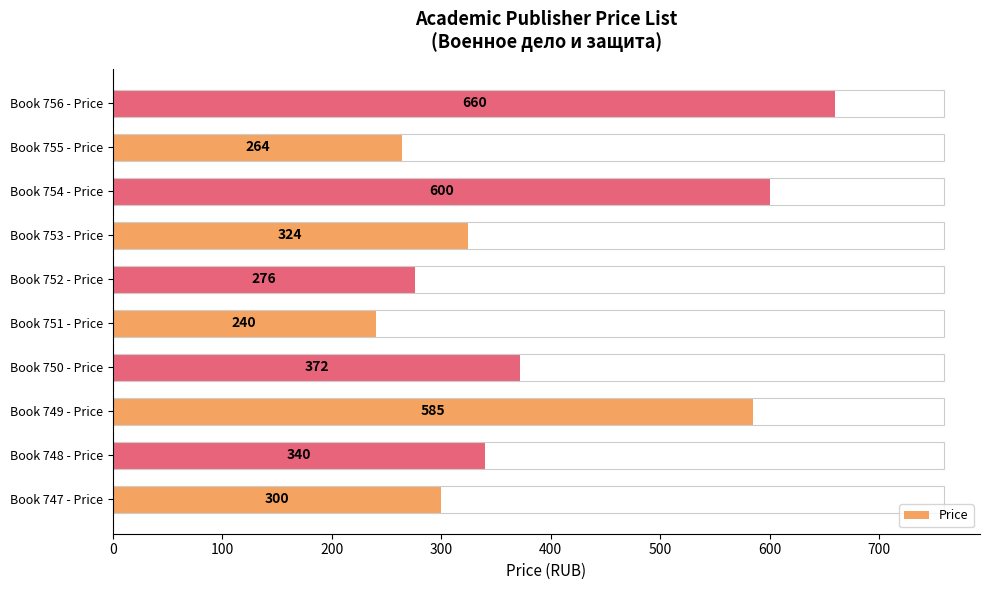

What is the minimum value shown in the chart?

240